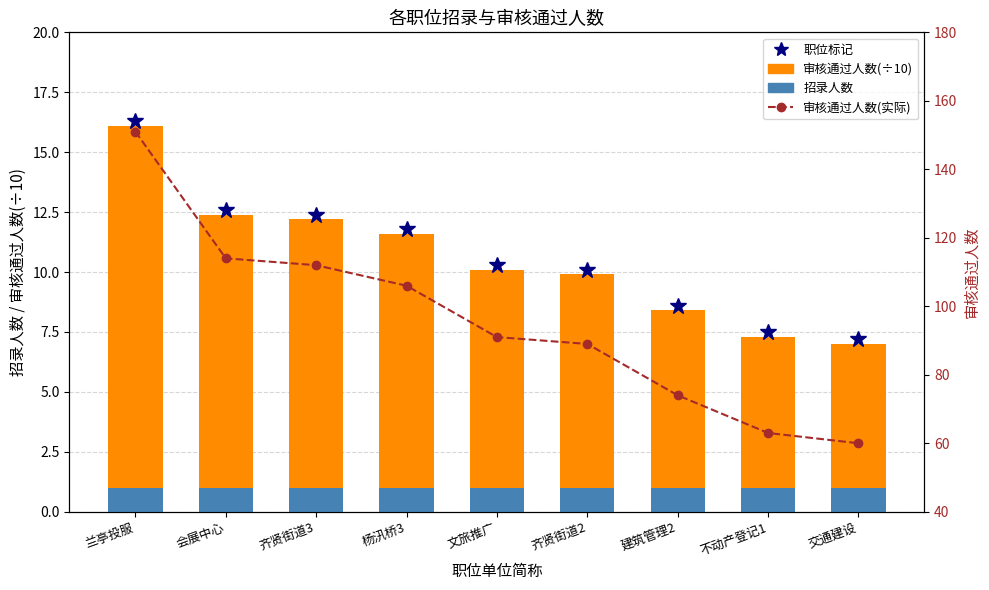

Between 兰亭投服 and 建筑管理2, which is larger?

兰亭投服